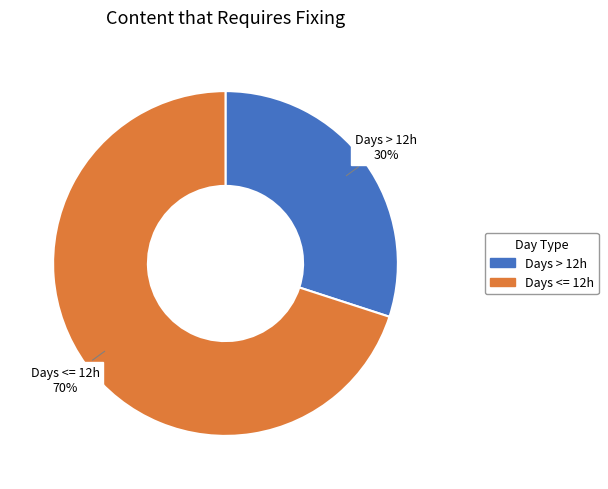

Is there any slice that represents more than half of the pie?

Yes